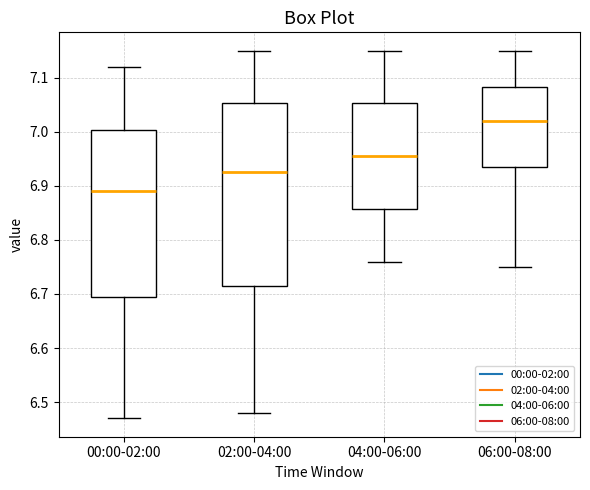

Which box's median line is the highest?

06:00-08:00